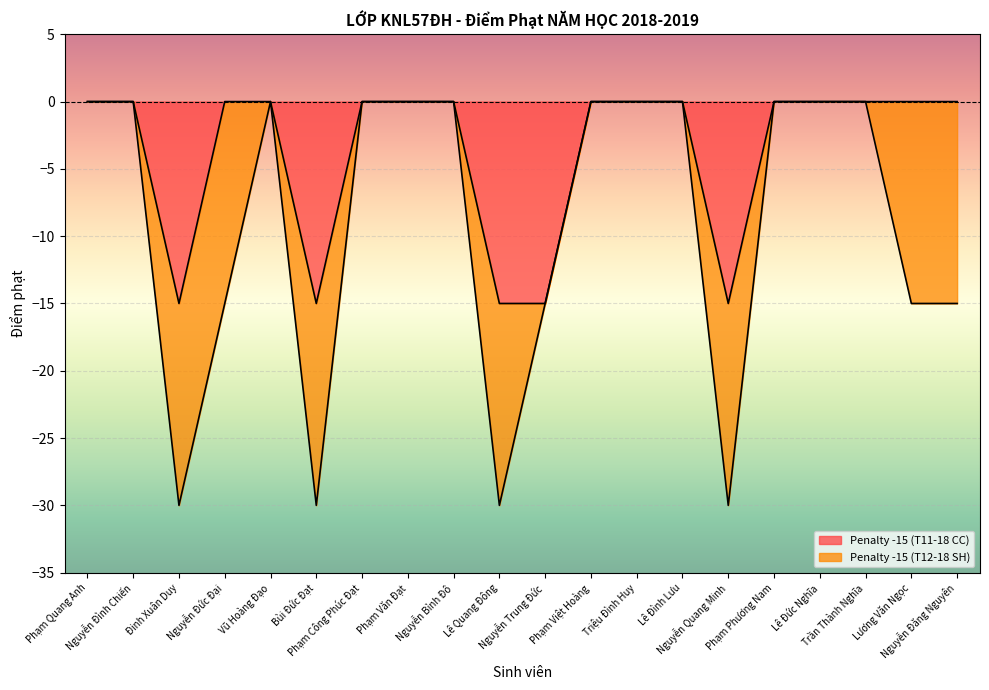

Which label corresponds to the largest value in the chart?

Phạm Quang Anh